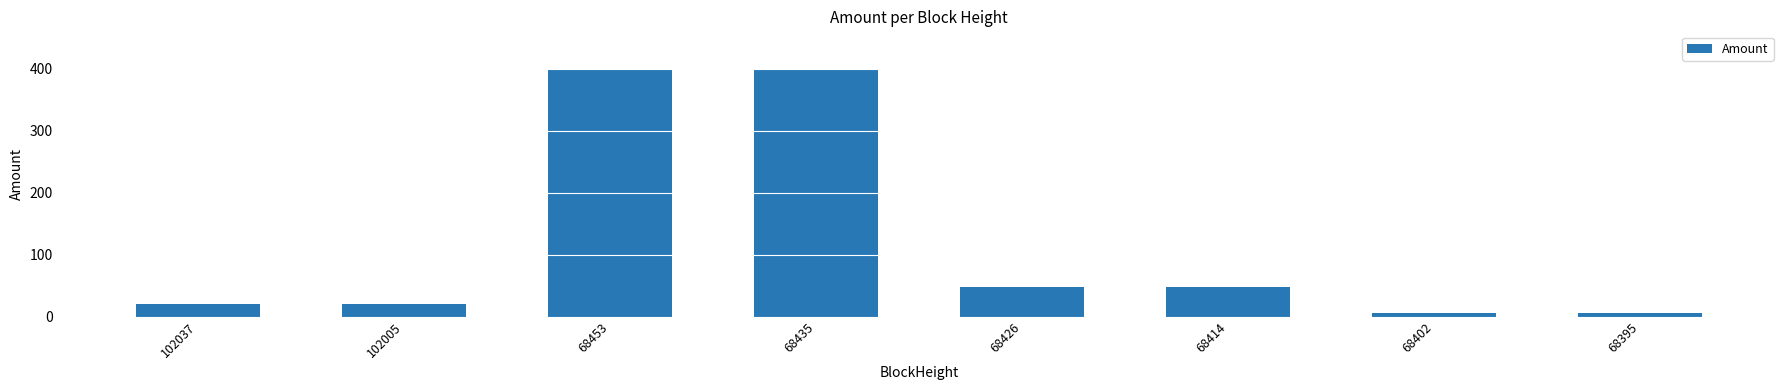

What is the value of the 7th bar from the left?

5.2